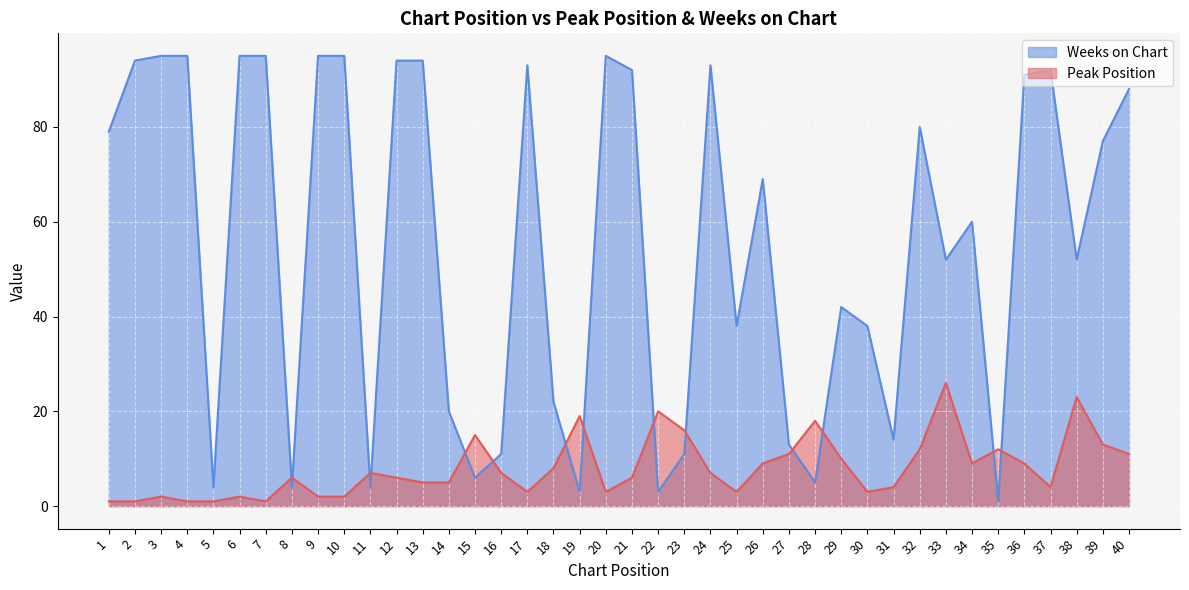

What is the value of the Peak Position point at the 10th from the left?

2